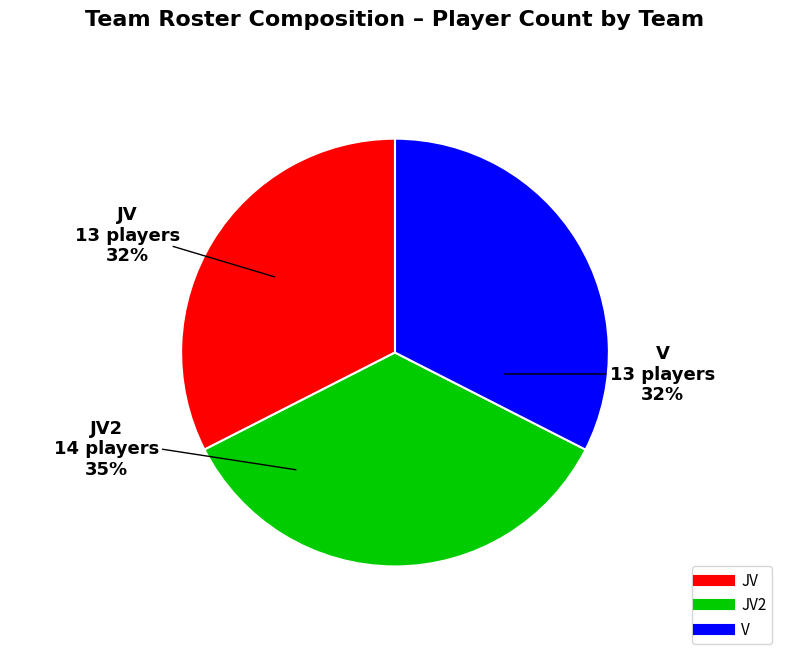

Is there a majority slice in this chart?

No